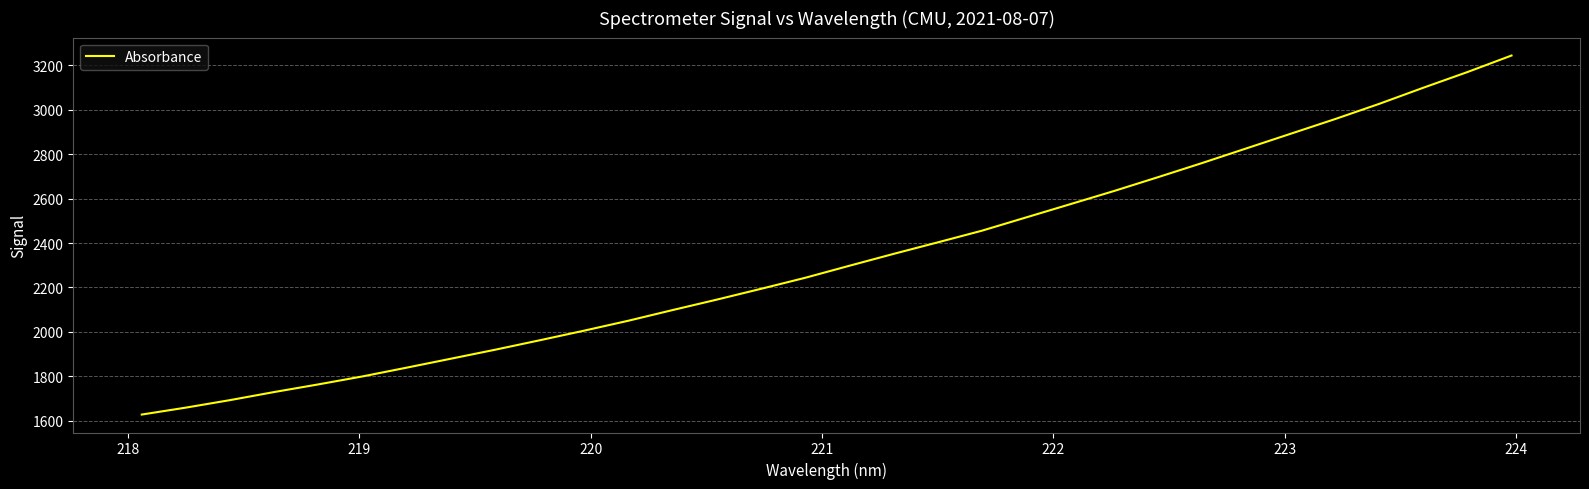

What is the greatest value displayed?

3244.0